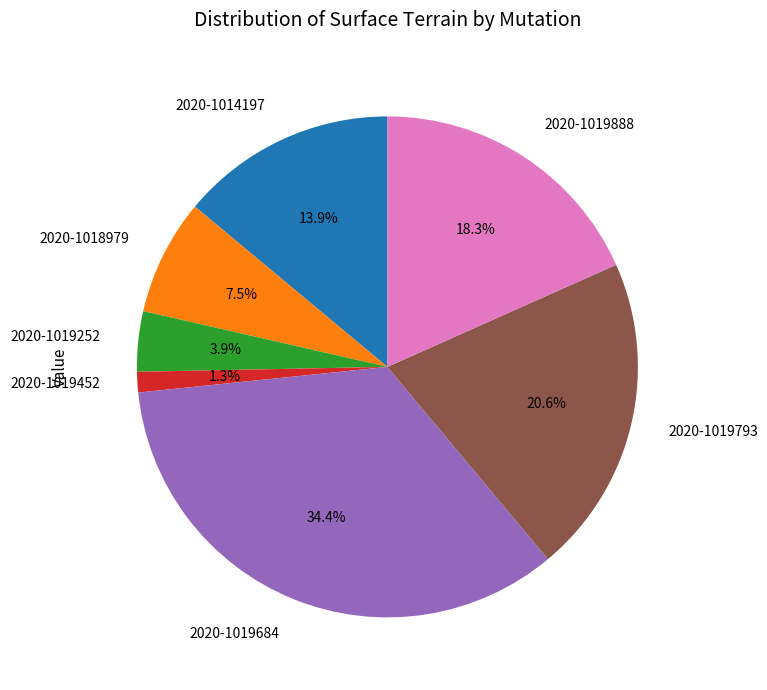

Approximately how many times larger is the value at 2020-1019684 compared to 2020-1019888?

1.9